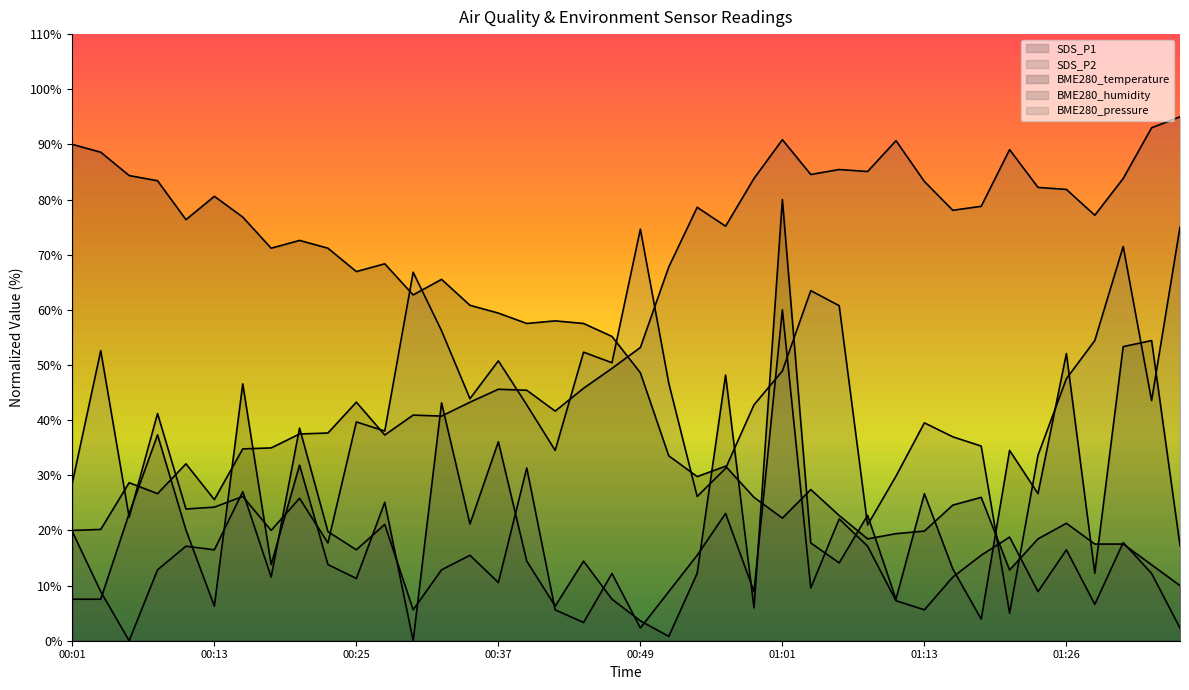

Rank the categories by BME280_temperature value from highest to lowest.

00:01, 00:03, 00:05, 00:08, 00:13, 00:15, 00:10, 00:20, 00:18, 00:22, 00:27, 00:25, 00:32, 00:30, 00:35, 00:37, 00:42, 00:39, 00:44, 00:47, 00:49, 00:52, 00:56, 00:54, 01:04, 00:59, 01:18, 01:16, 01:06, 01:01, 01:26, 01:13, 01:11, 01:09, 01:24, 01:29, 01:31, 01:33, 01:21, 01:36